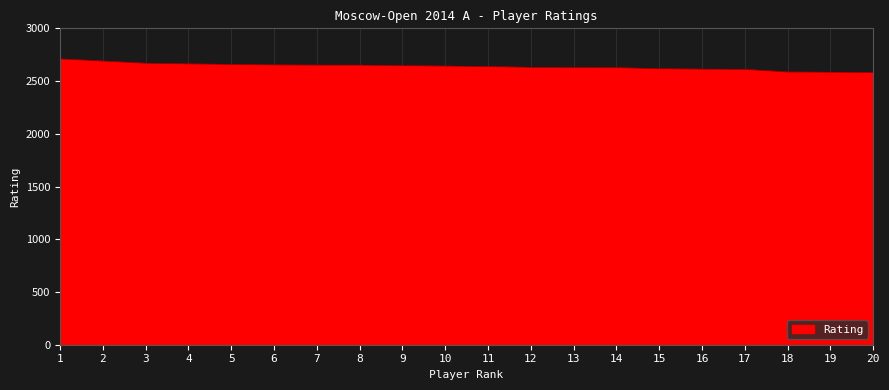

Is it true that the value at 17 is 2611?

True